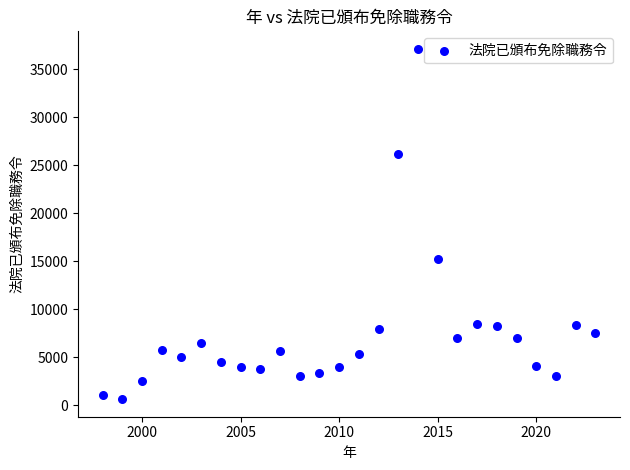

What Y value in the scatter plot is closest to 18872?

15276